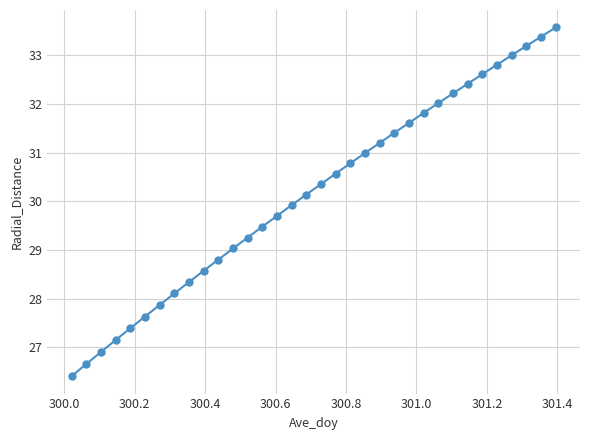

What is the greatest value displayed?

33.6